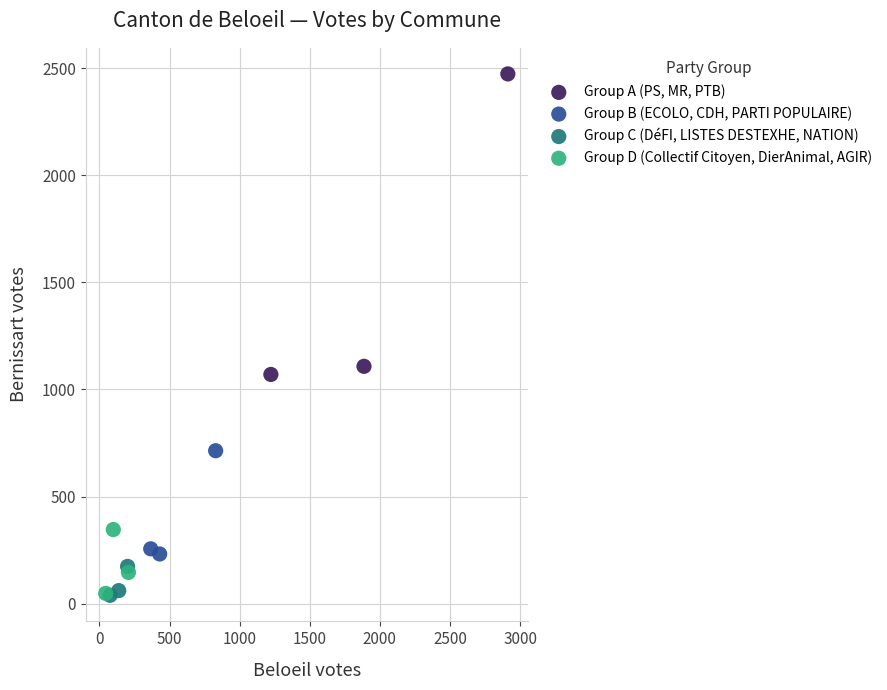

Which series has the widest spread of Y values?

Group A (PS, MR, PTB)